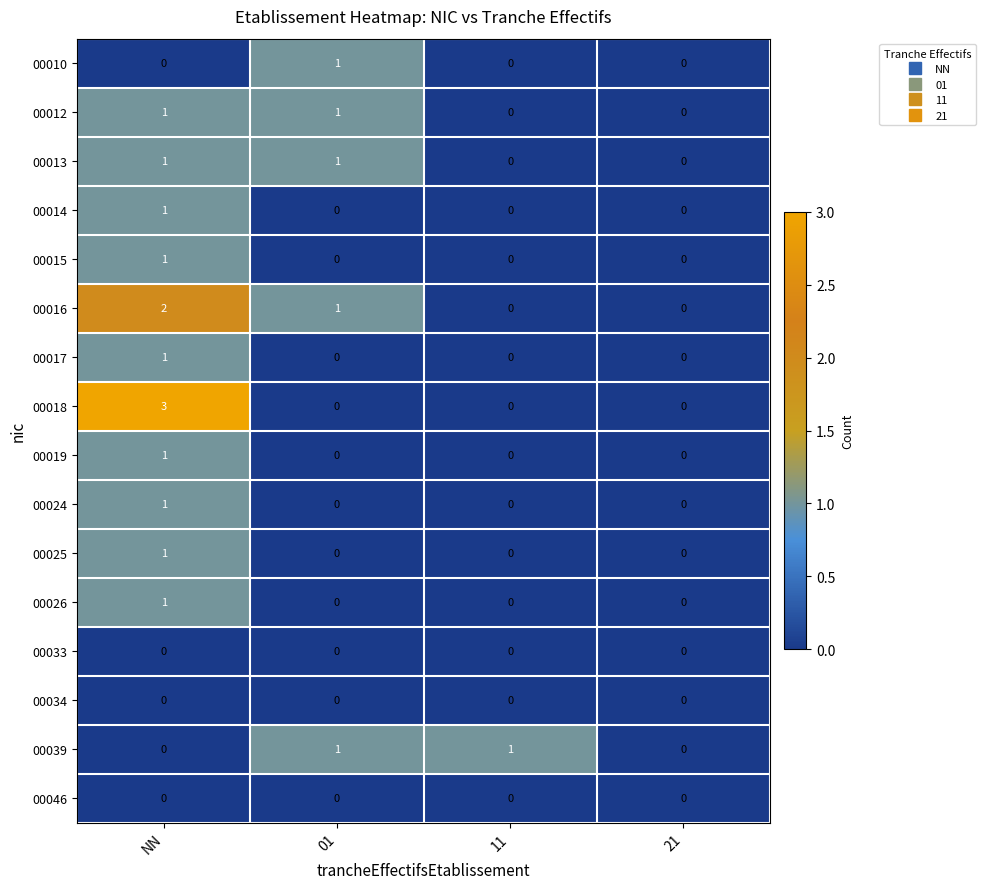

Count the 00026 values in the range 0 to 1.

4